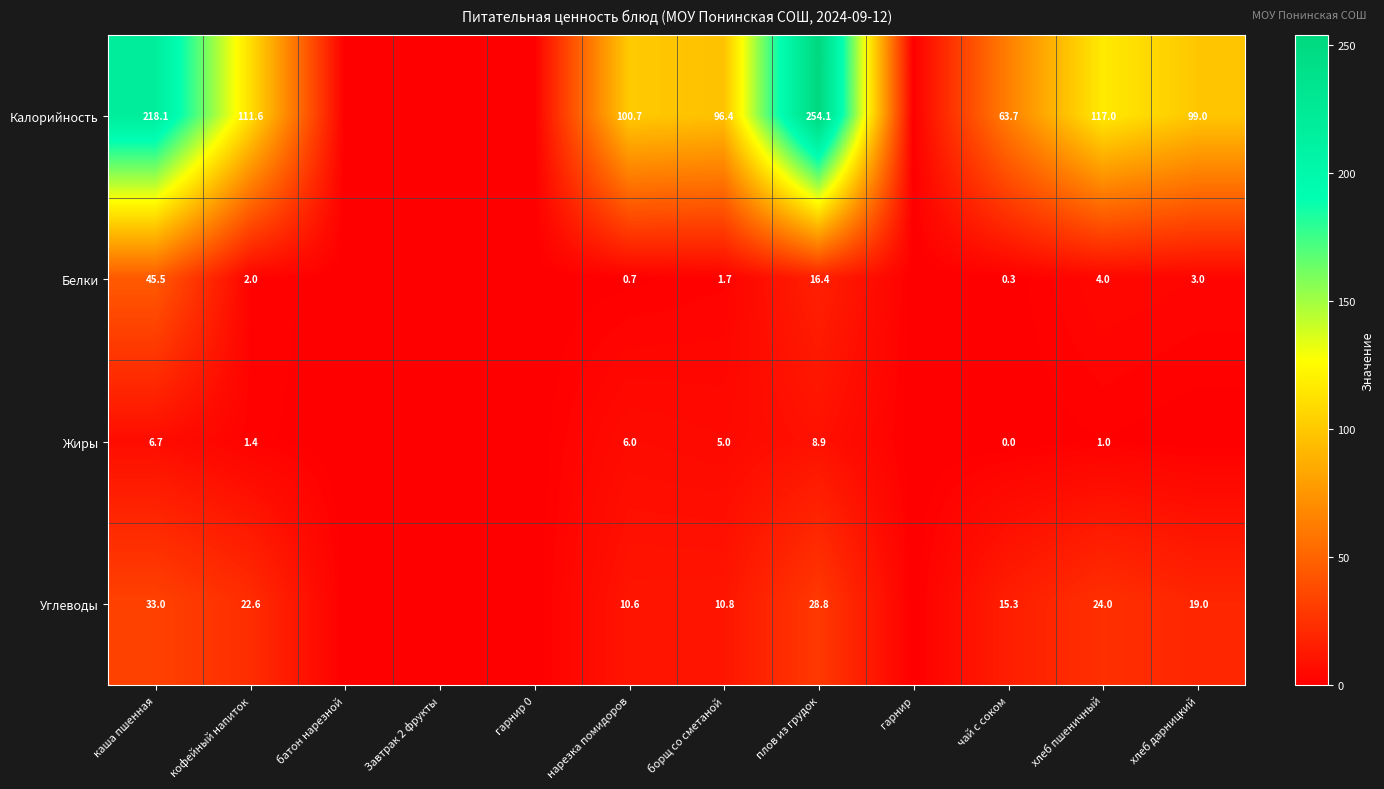

What is the total value across all series at кофейный напиток?

137.6